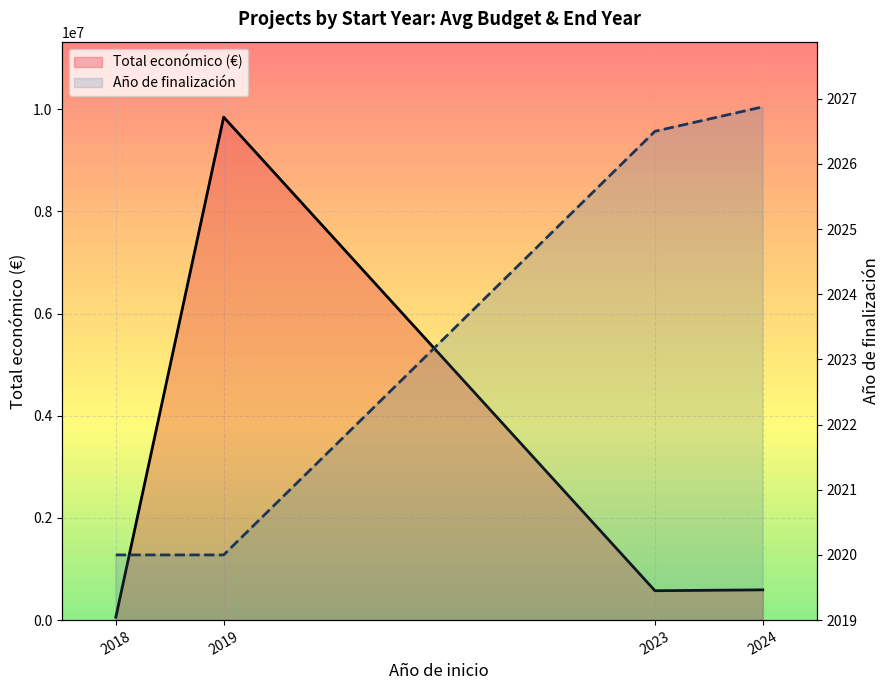

Is the value of Año de finalización at 2018 greater than the value of Total económico (€) at 2024?

No